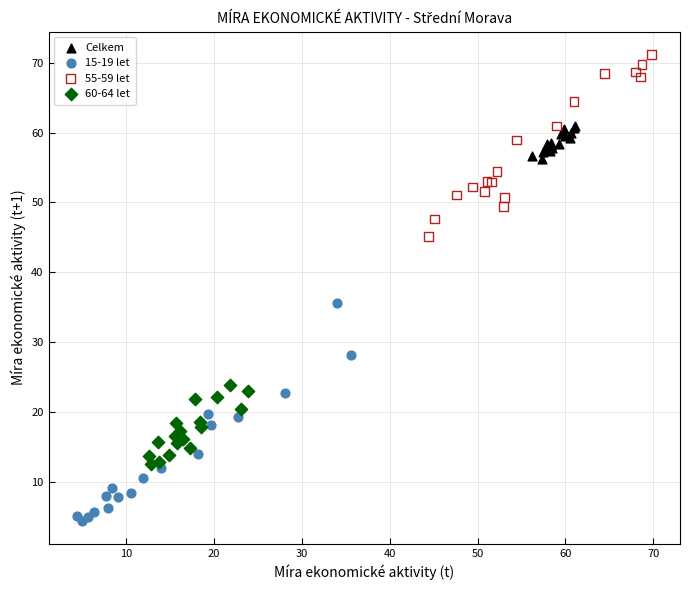

Which series contains the lowest Y value?

15-19 let